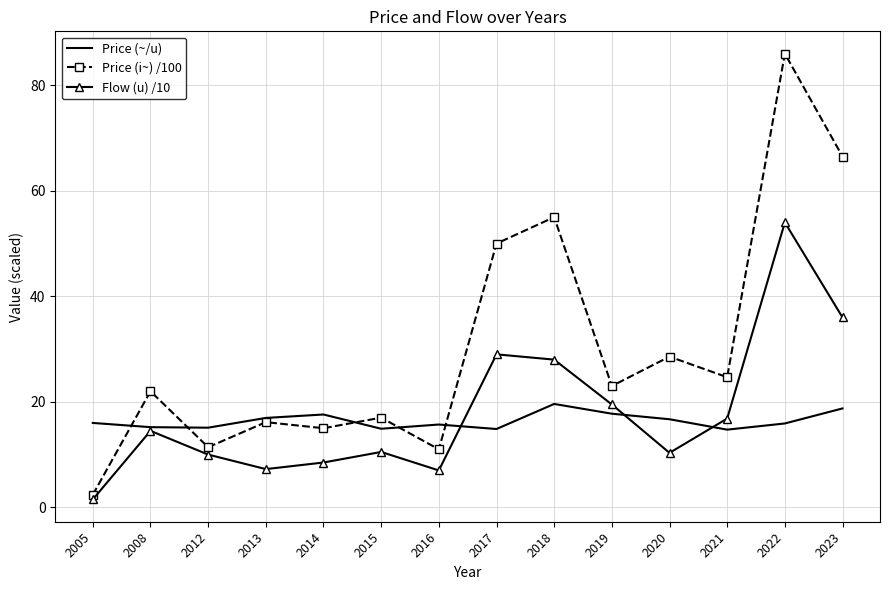

Which series has the largest total across all categories?

Price (i~) /100